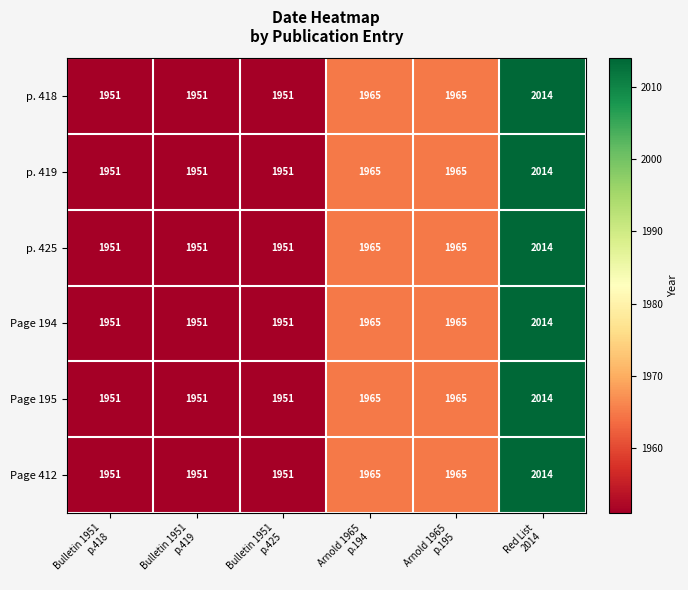

What is the lowest value of the p. 425 series?

1951